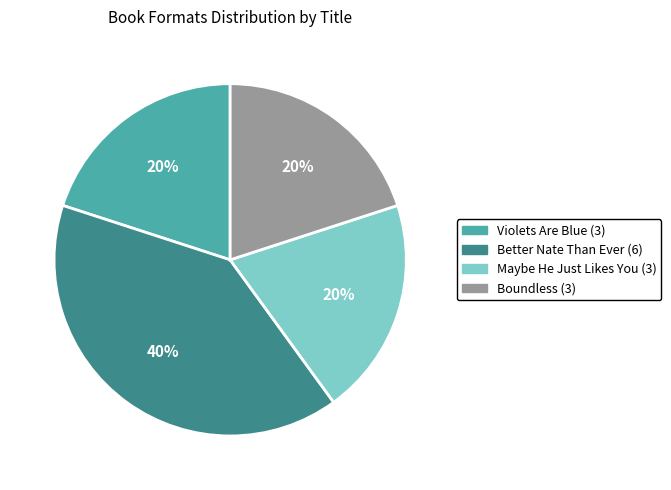

What is the ratio of the value at Violets Are Blue to the value at Maybe He Just Likes You?

1.0